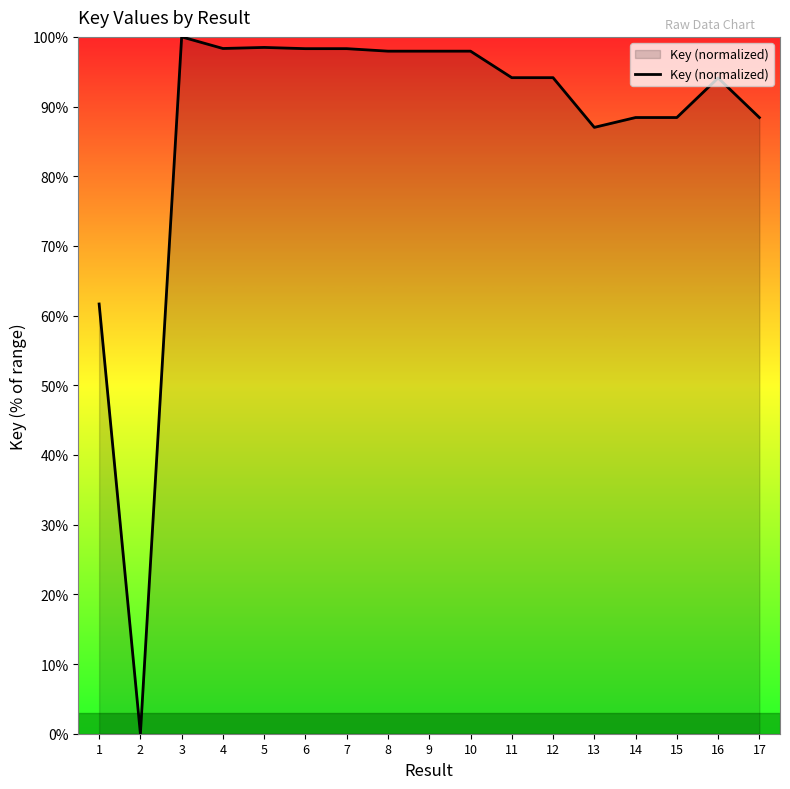

How many distinct data groups are displayed?

1